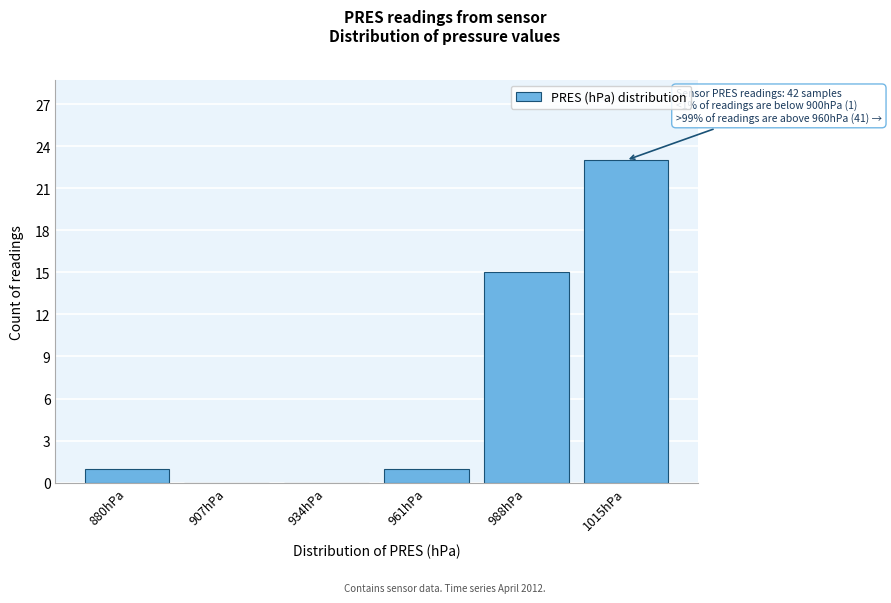

Reading left to right, list all the values displayed in this chart.

880hPa=1	907hPa=0	934hPa=0	961hPa=1	988hPa=15	1015hPa=23